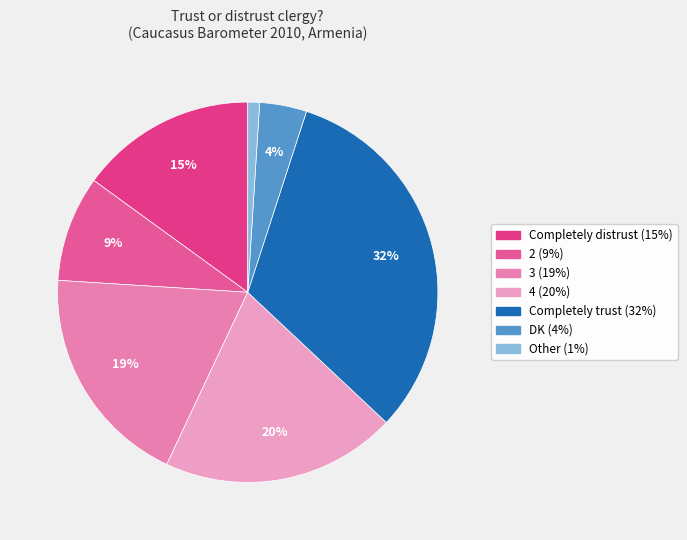

Which category has the biggest portion of the pie?

Completely trust